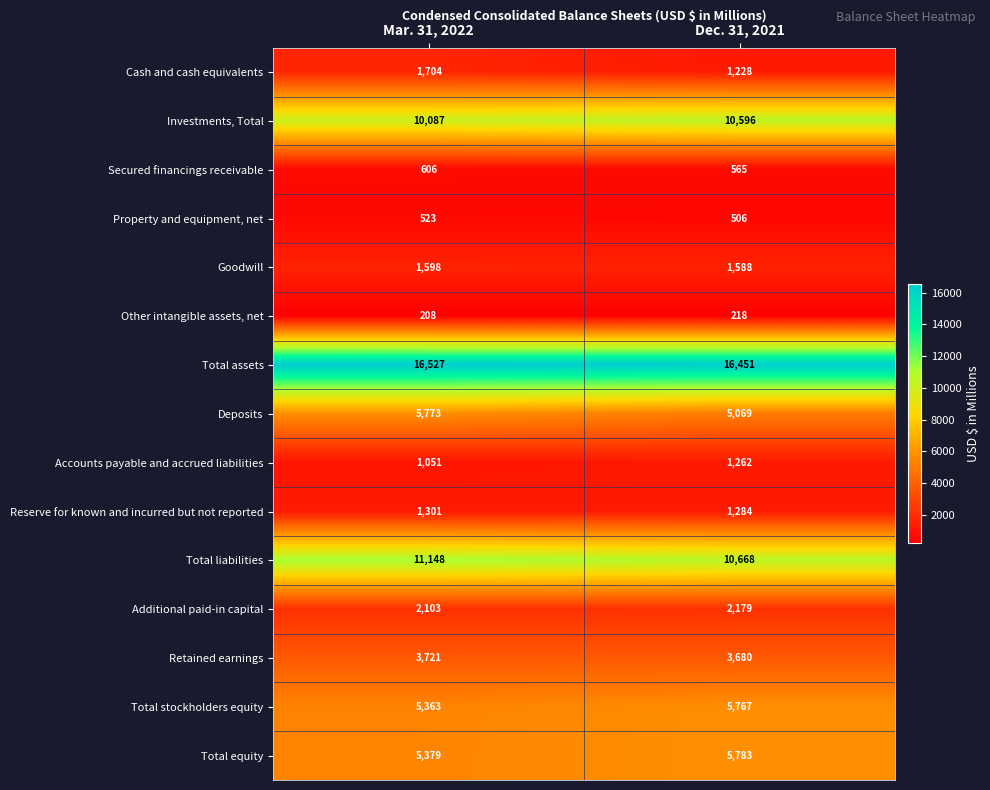

What is the total value across all series at Mar. 31, 2022?

67092